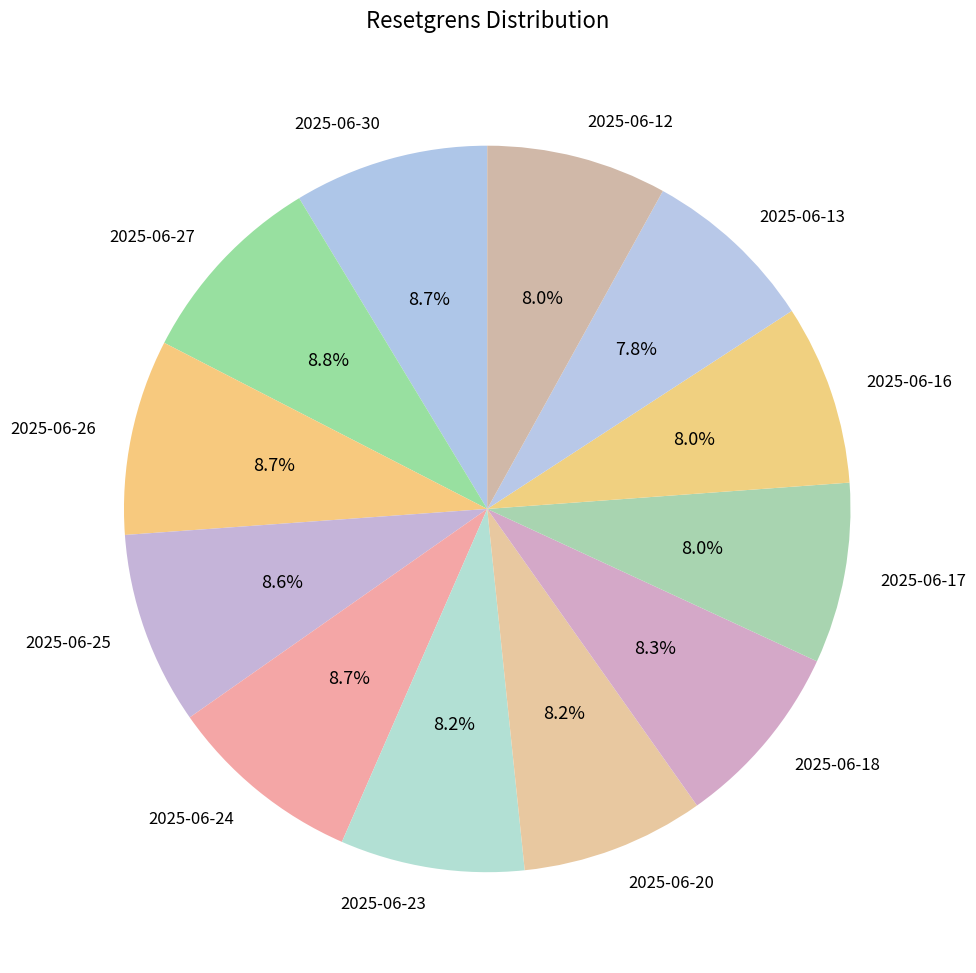

Approximately how many times larger is the value at 2025-06-23 compared to 2025-06-27?

0.9